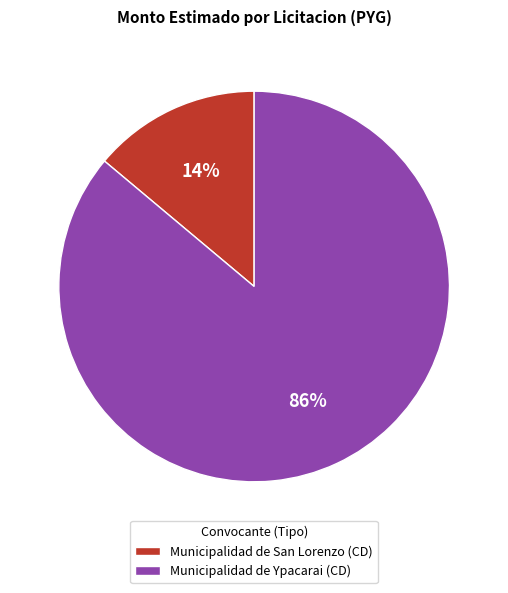

Which has a higher value, Municipalidad de Ypacarai (CD) or Municipalidad de San Lorenzo (CD)?

Municipalidad de Ypacarai (CD)